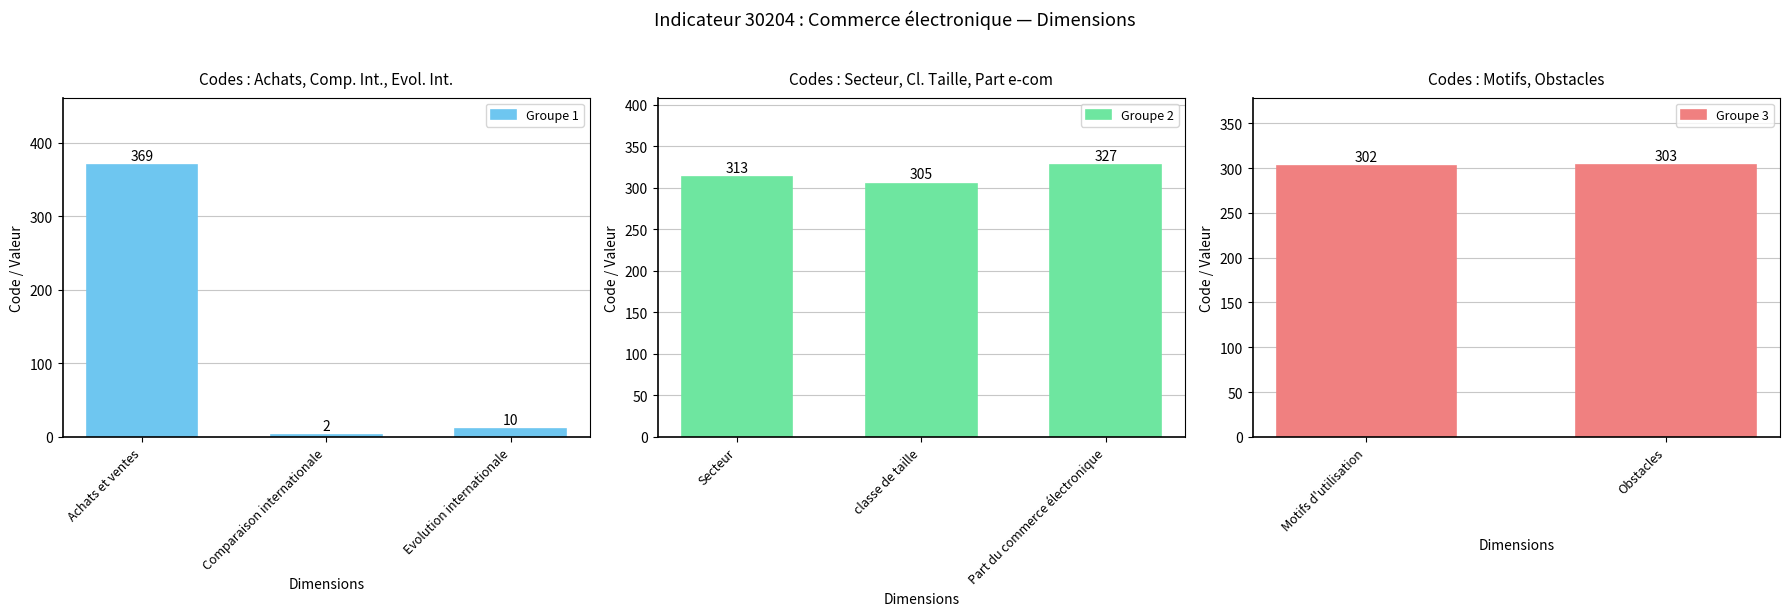

Rank the categories by value from lowest to highest.

Comparaison internationale, Evolution internationale, Motifs d'utilisation, Obstacles, classe de taille, Secteur, Part du commerce électronique, Achats et ventes